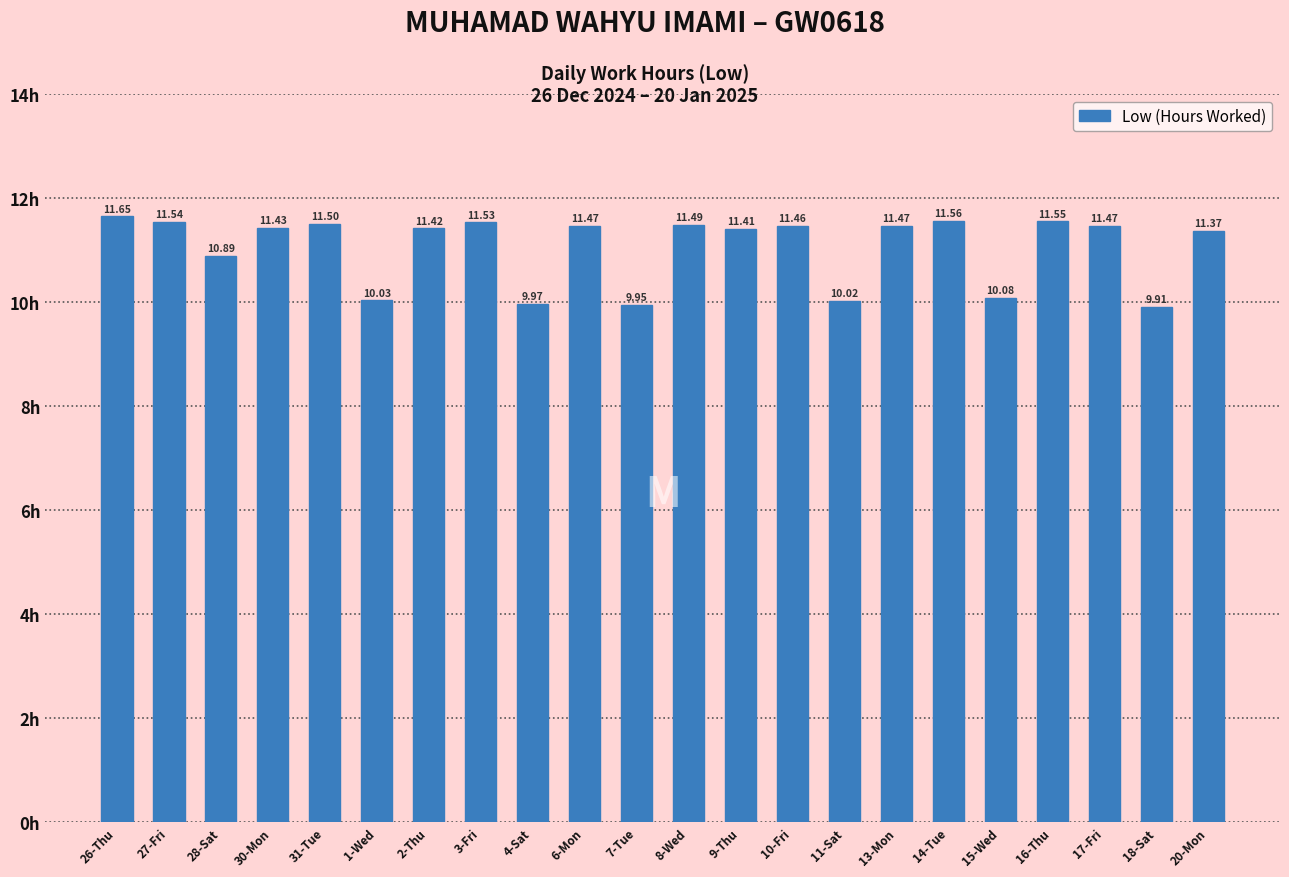

What is the sum of all values?

243.2